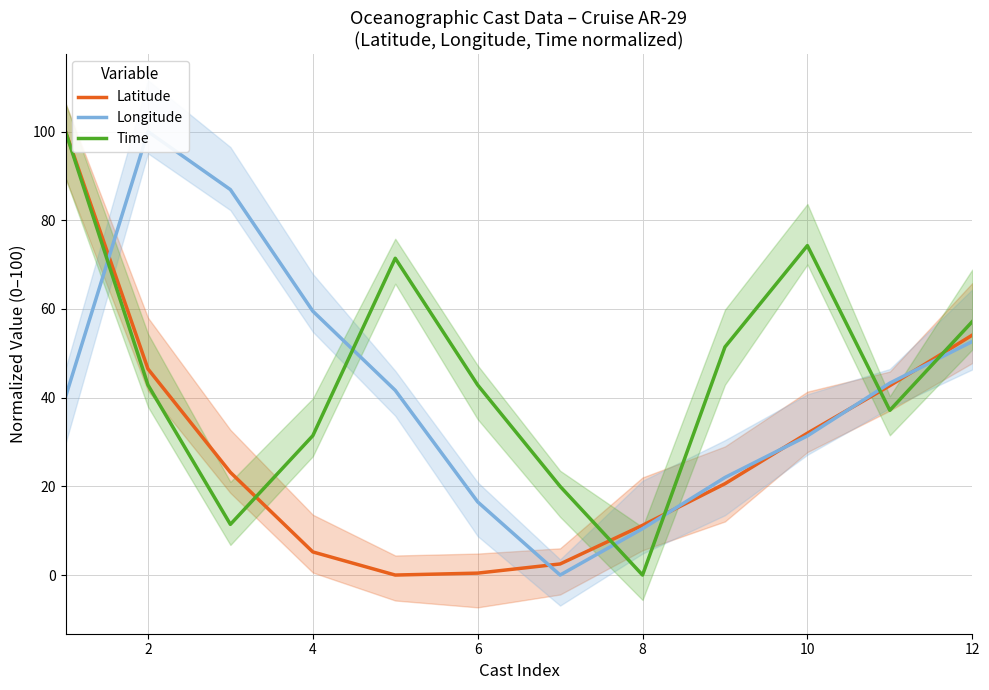

The Latitude series shows 32.0 at 10. True or false?

True